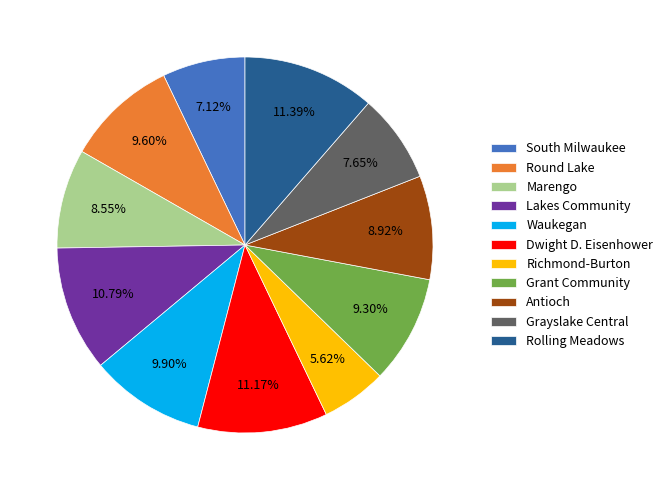

True or false: Grayslake Central accounts for 8% of the total.

True